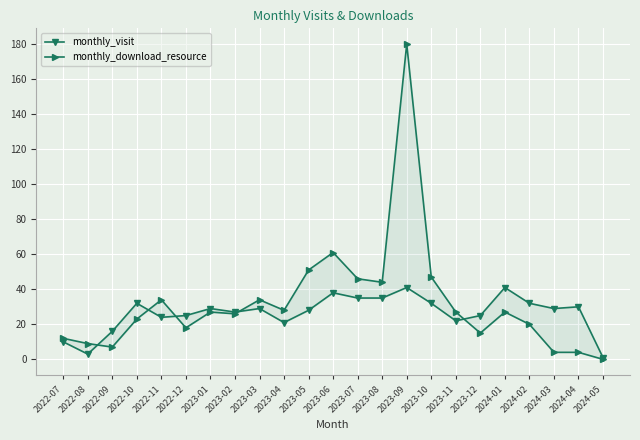

The monthly_download_resource series shows 13 at 2023-02. True or false?

False